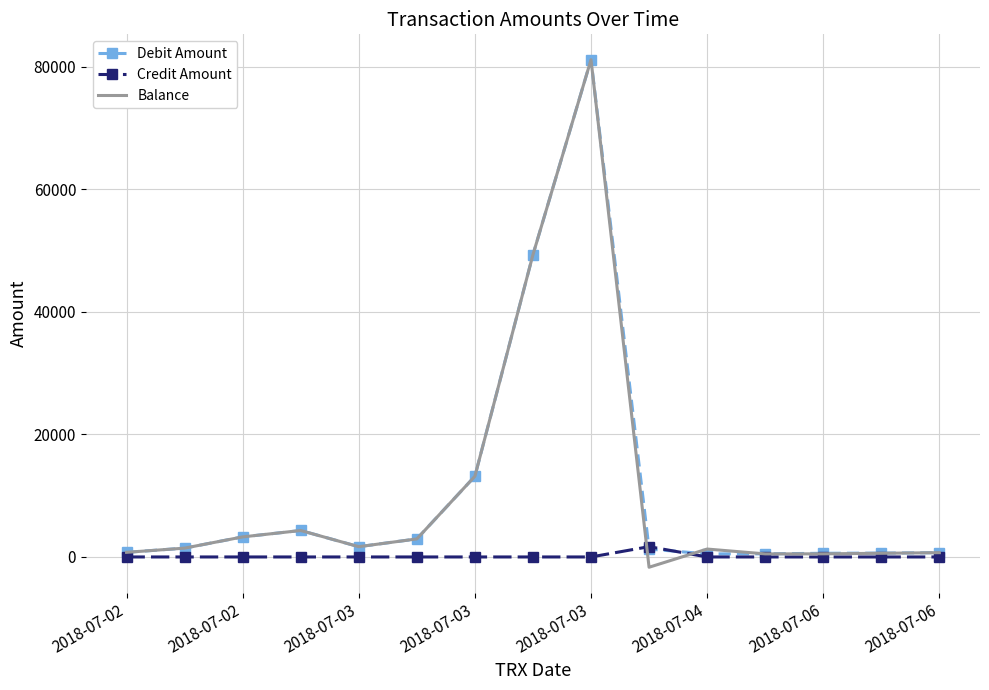

What is the maximum value shown in the chart?

81185.9